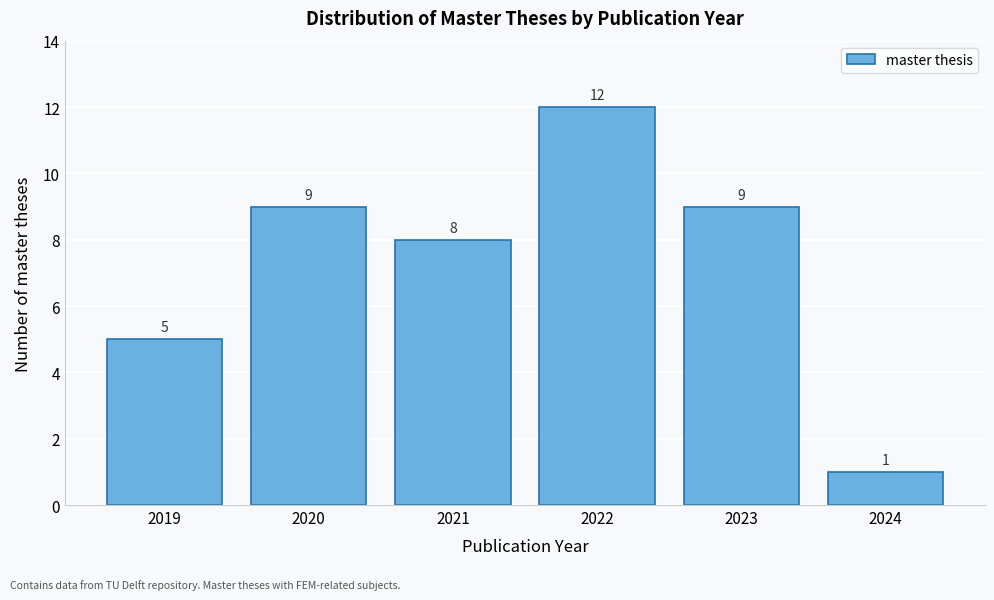

Reading right to left, list all the values displayed in this chart.

2024=1	2023=9	2022=12	2021=8	2020=9	2019=5